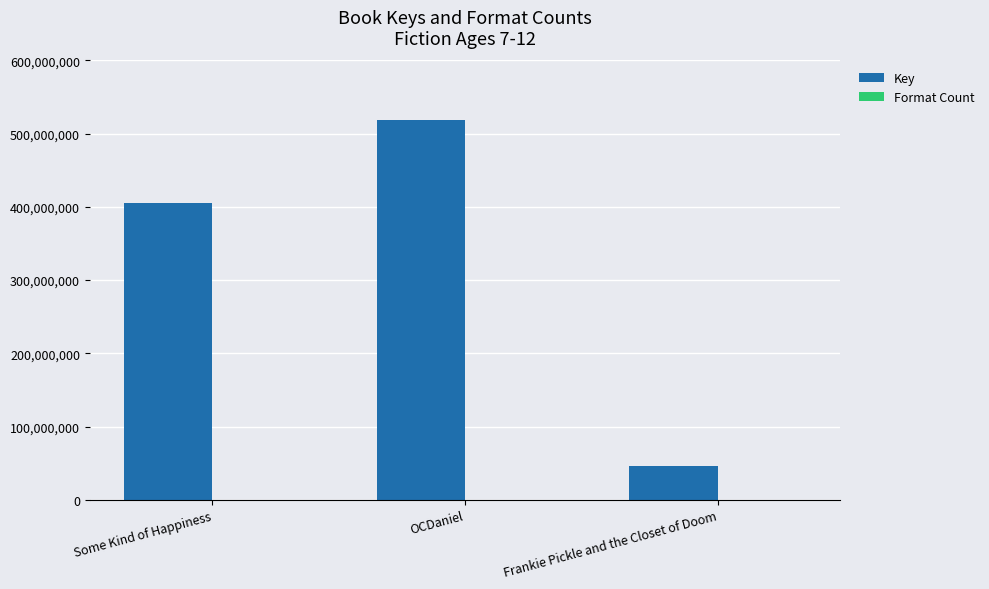

At which category is the sum across all series the highest?

OCDaniel